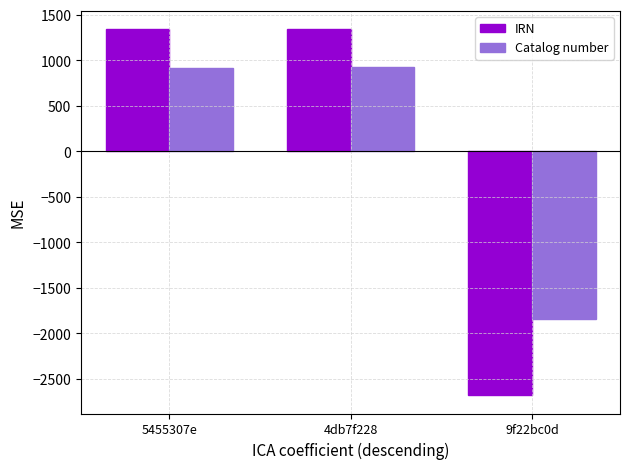

Rank the series by their maximum value, from highest to lowest.

IRN, Catalog number